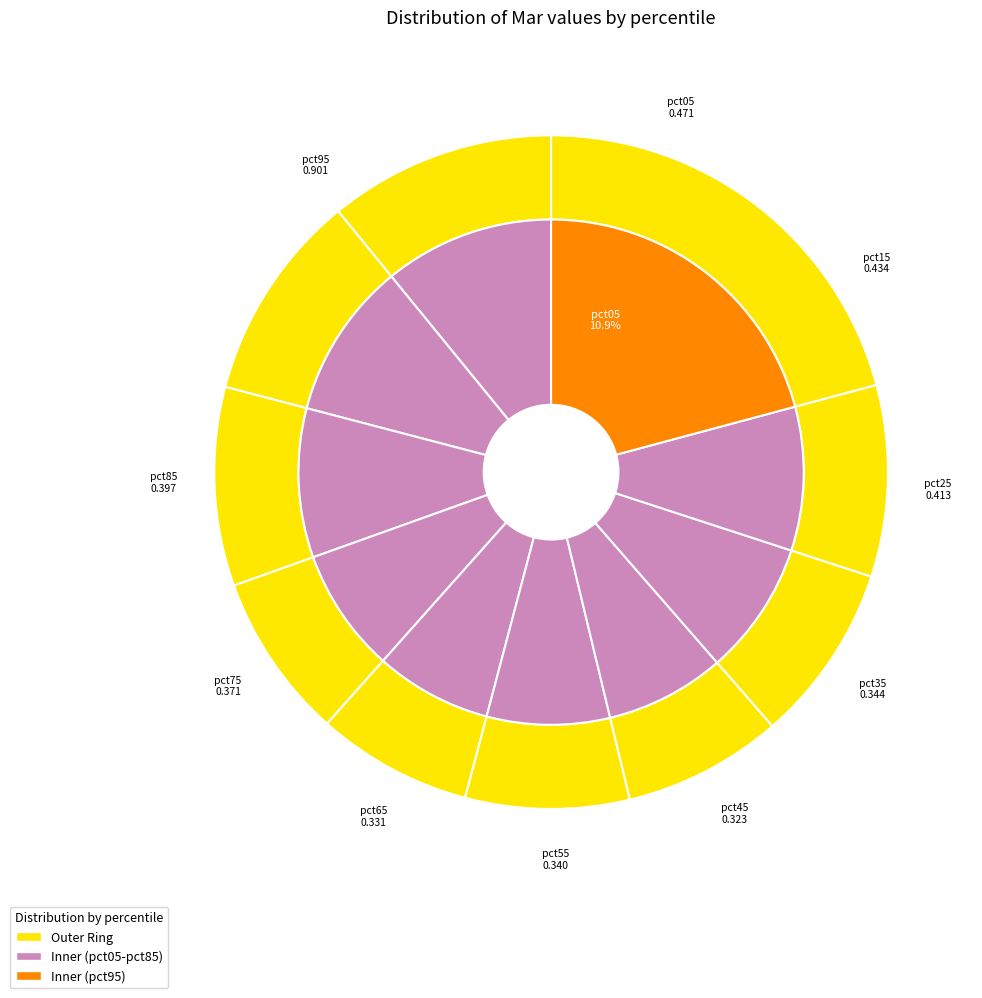

What percentage is the pct15 slice, to the nearest percent?

10%